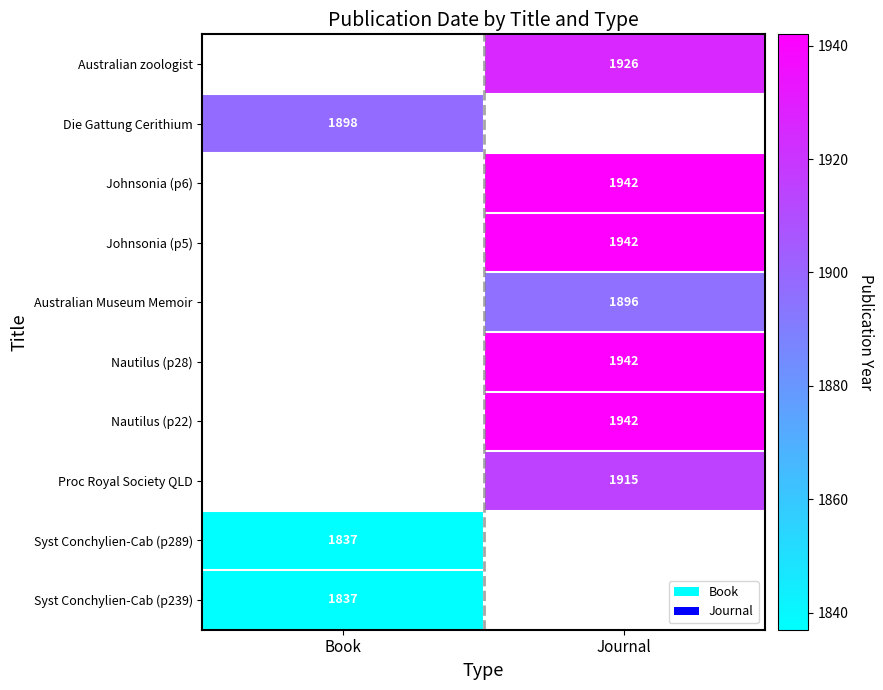

How many categories are shown in the chart?

2